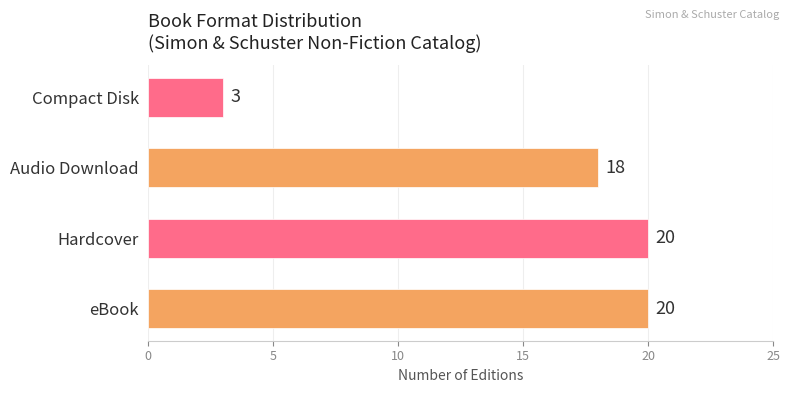

Reading top to bottom, transcribe all the data shown in this chart.

Compact Disk=3	Audio Download=18	Hardcover=20	eBook=20